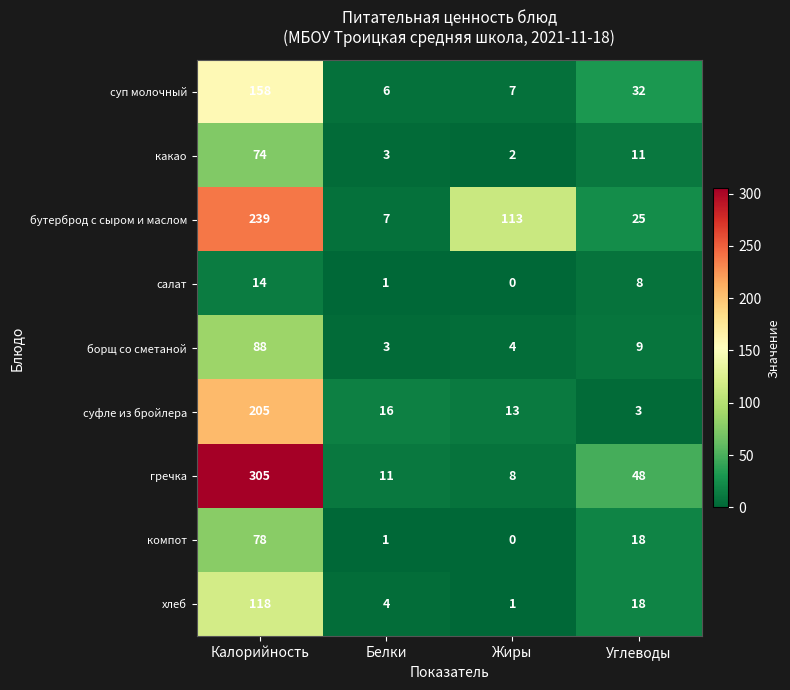

What is the sum of the суфле из бройлера values at Белки and Углеводы?

19